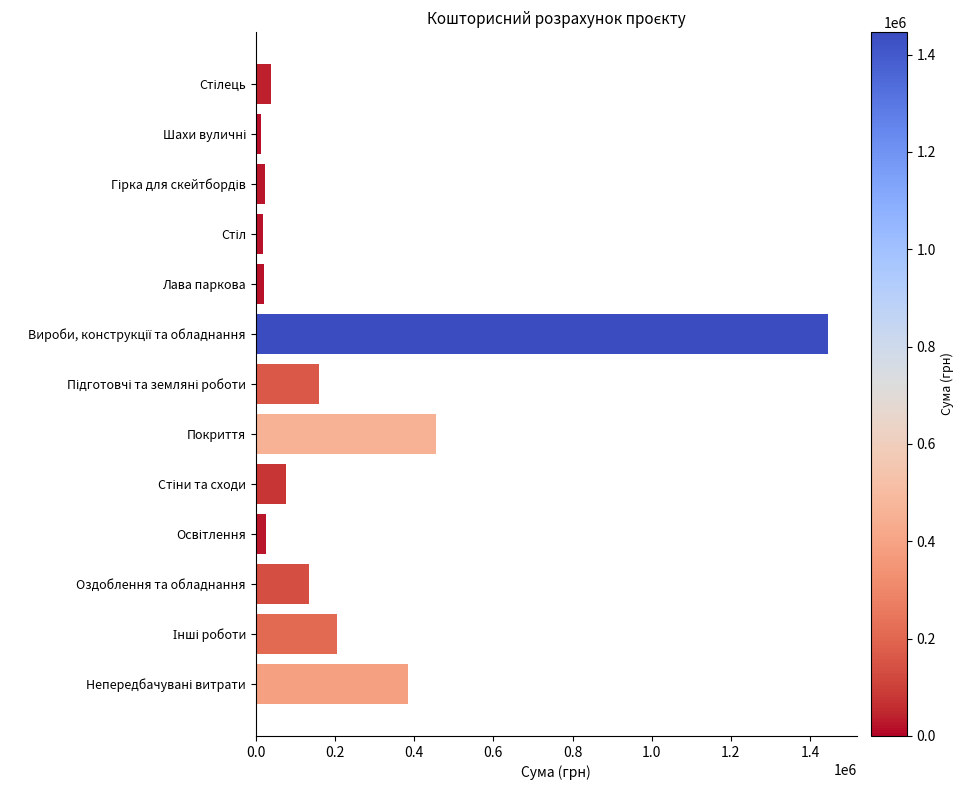

What is the value of the 13th bar from the top?

385286.6